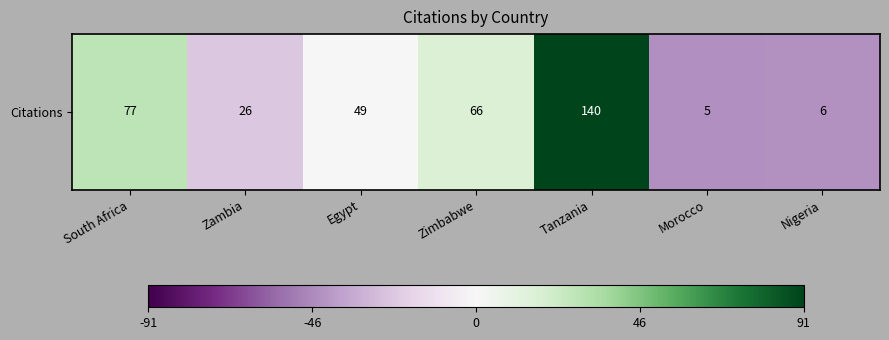

True or false: the data shows 42 at Tanzania.

False